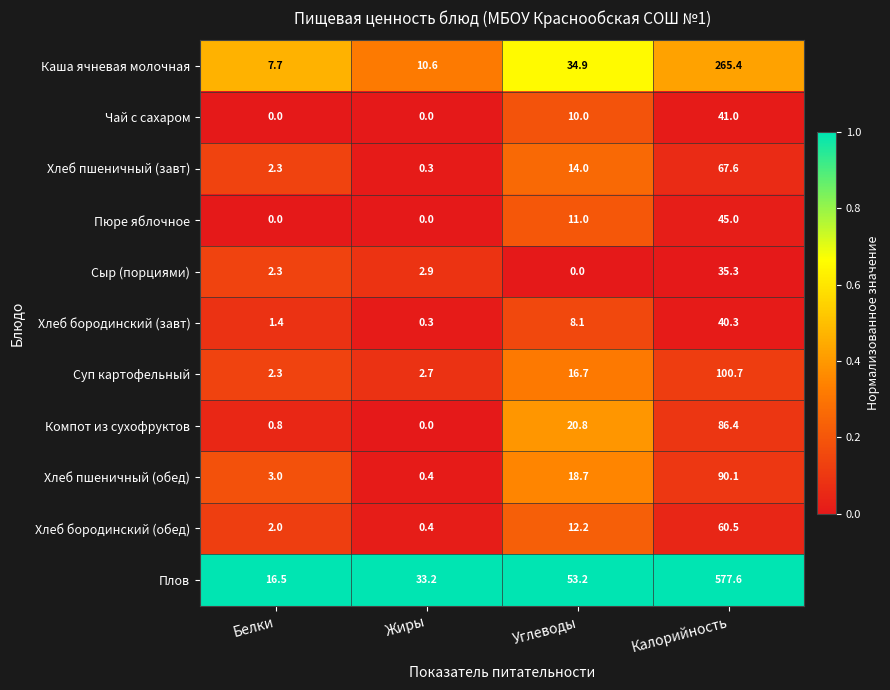

Which series has the widest spread of values?

Плов